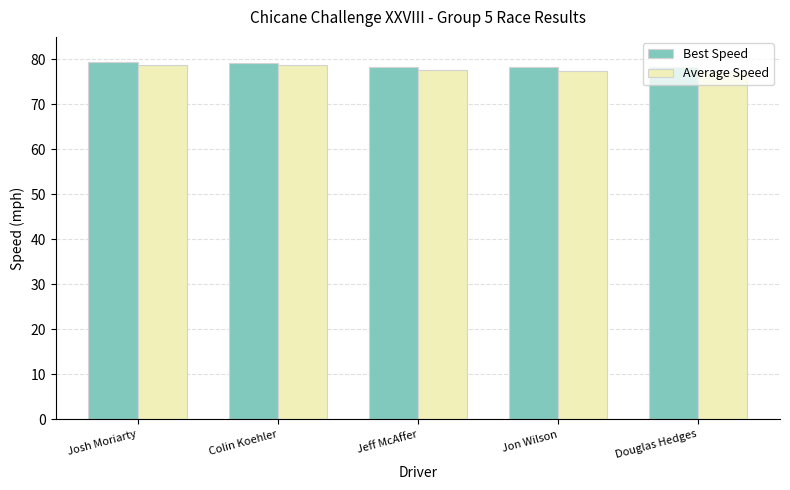

Which series changed the most between Josh Moriarty and Jeff McAffer?

Best Speed